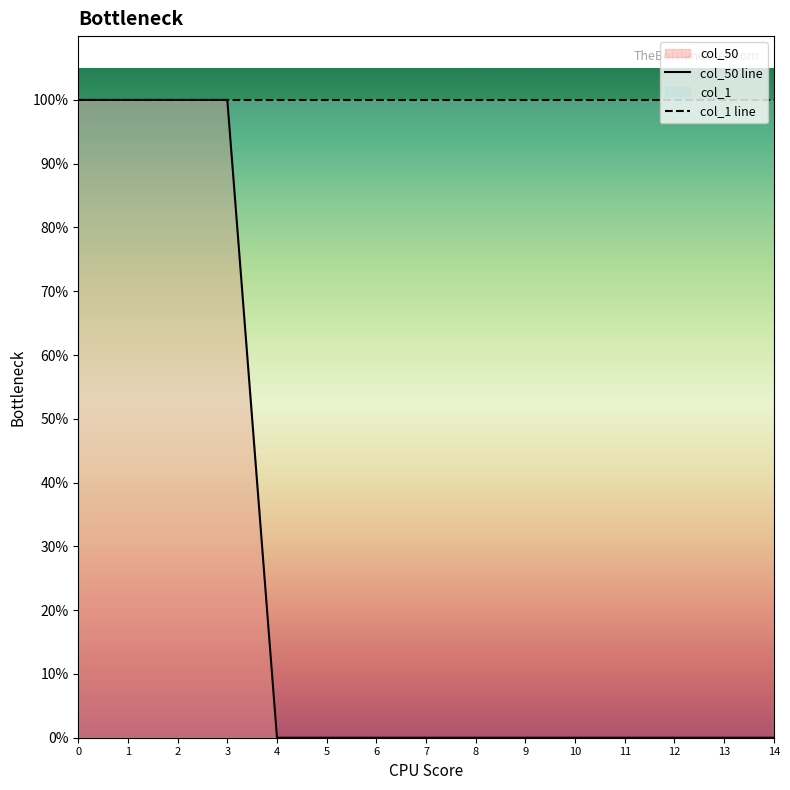

What is the approximate value of col_1 line at 9?

1